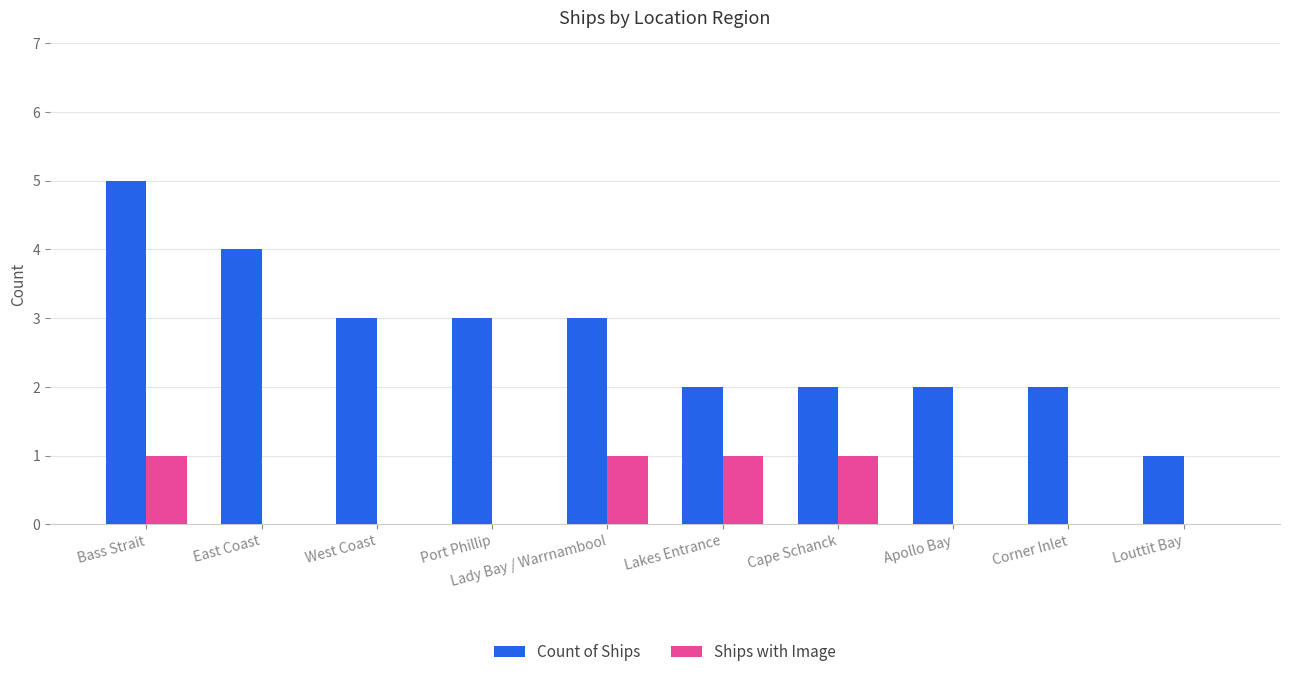

Reading left to right, list all the values displayed in this chart.

Count of Ships: Bass Strait=5	East Coast=4	West Coast=3	Port Phillip=3	Lady Bay / Warrnambool=3	Lakes Entrance=2	Cape Schanck=2	Apollo Bay=2	Corner Inlet=2	Louttit Bay=1
Ships with Image: Bass Strait=1	East Coast=0	West Coast=0	Port Phillip=0	Lady Bay / Warrnambool=1	Lakes Entrance=1	Cape Schanck=1	Apollo Bay=0	Corner Inlet=0	Louttit Bay=0